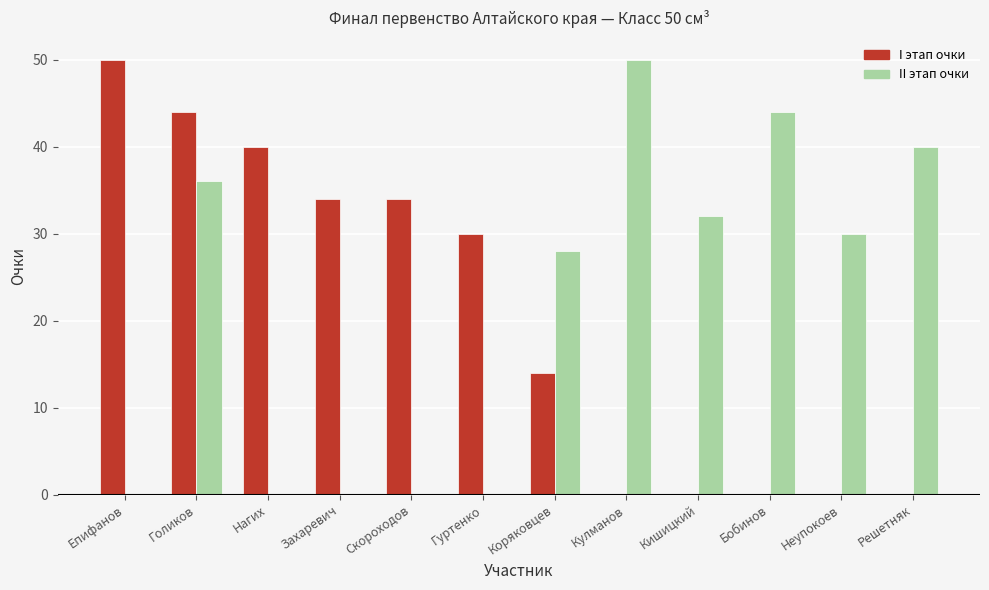

True or false: II этап очки has a value of 64 at Решетняк.

False